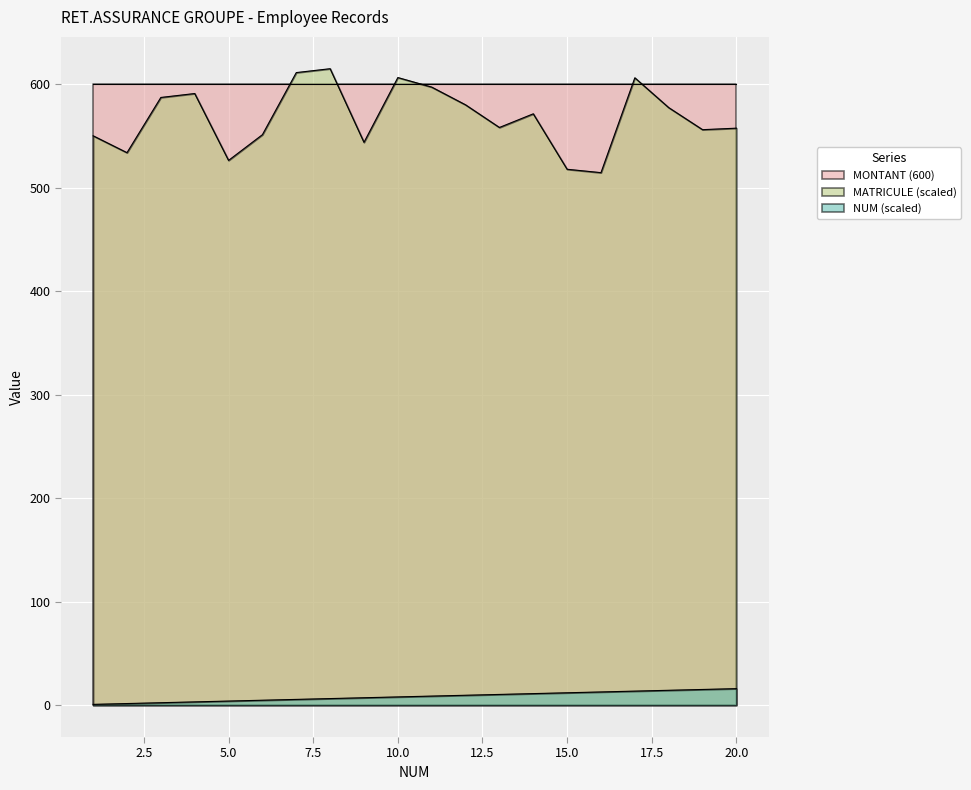

At which label does 1 reach its minimum?

1